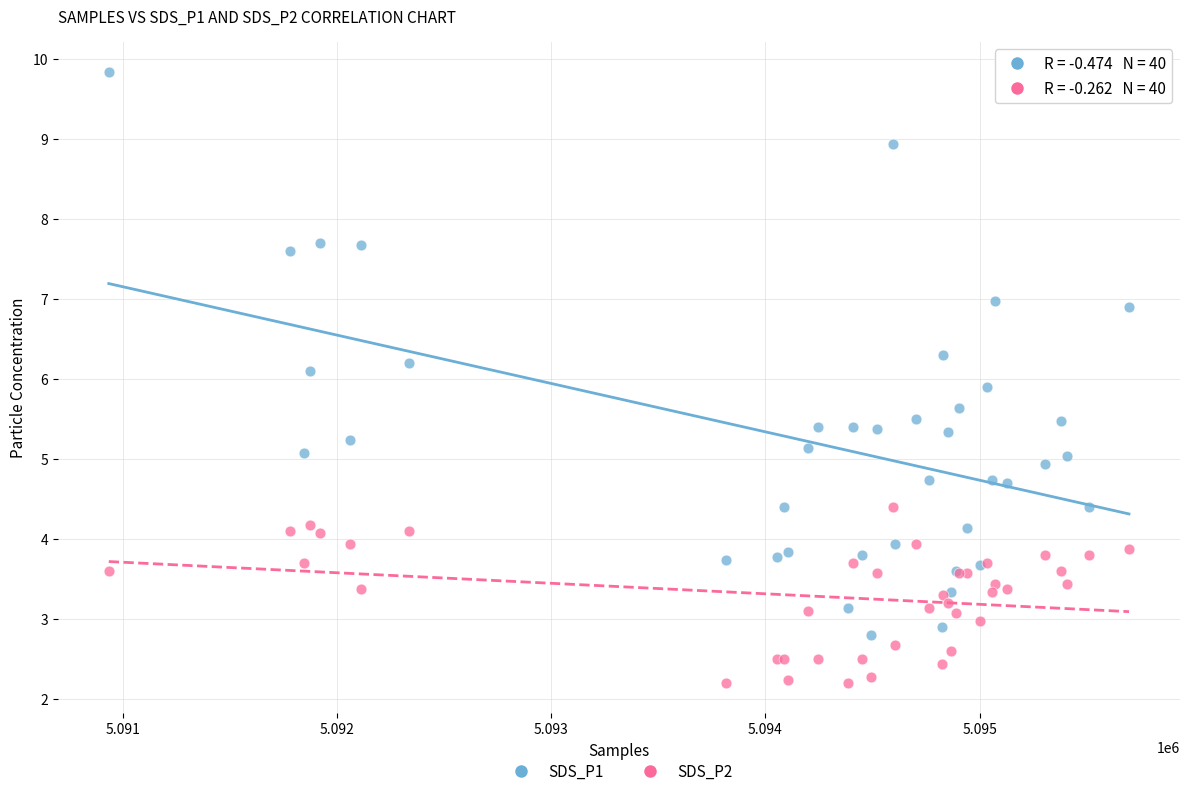

Which series reaches the maximum Y coordinate?

SDS_P1